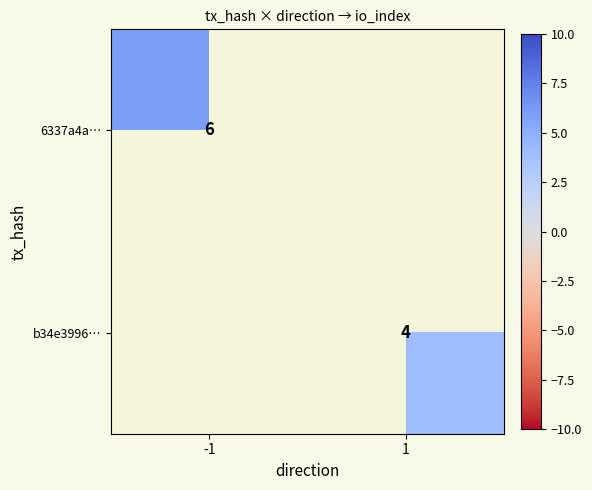

Which label corresponds to the largest value in the chart?

-1